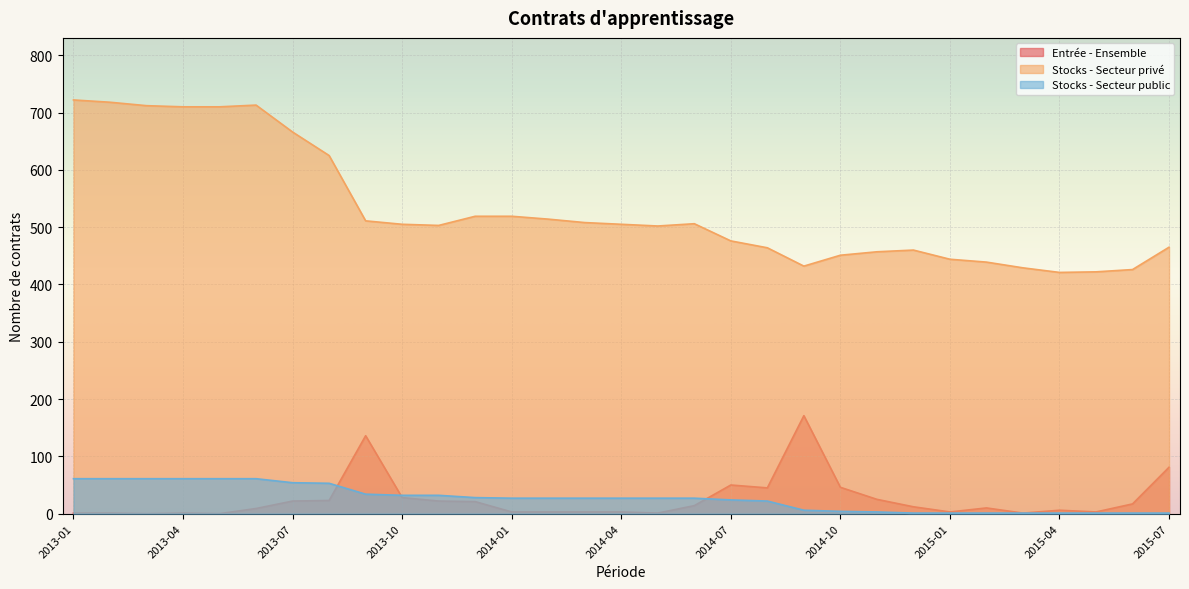

Which label corresponds to the smallest value in the chart?

2013-03